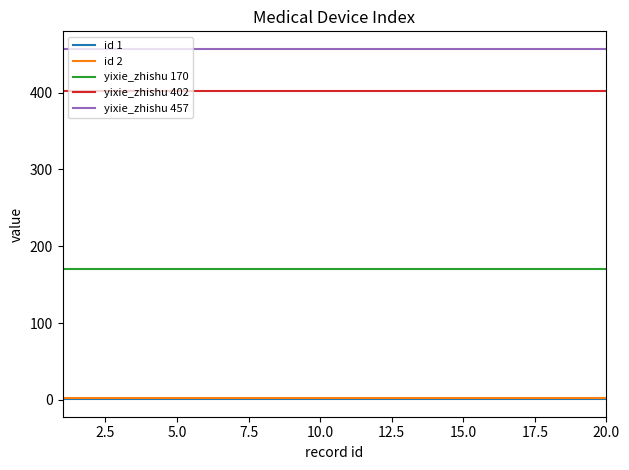

What is the maximum value shown in the chart?

457